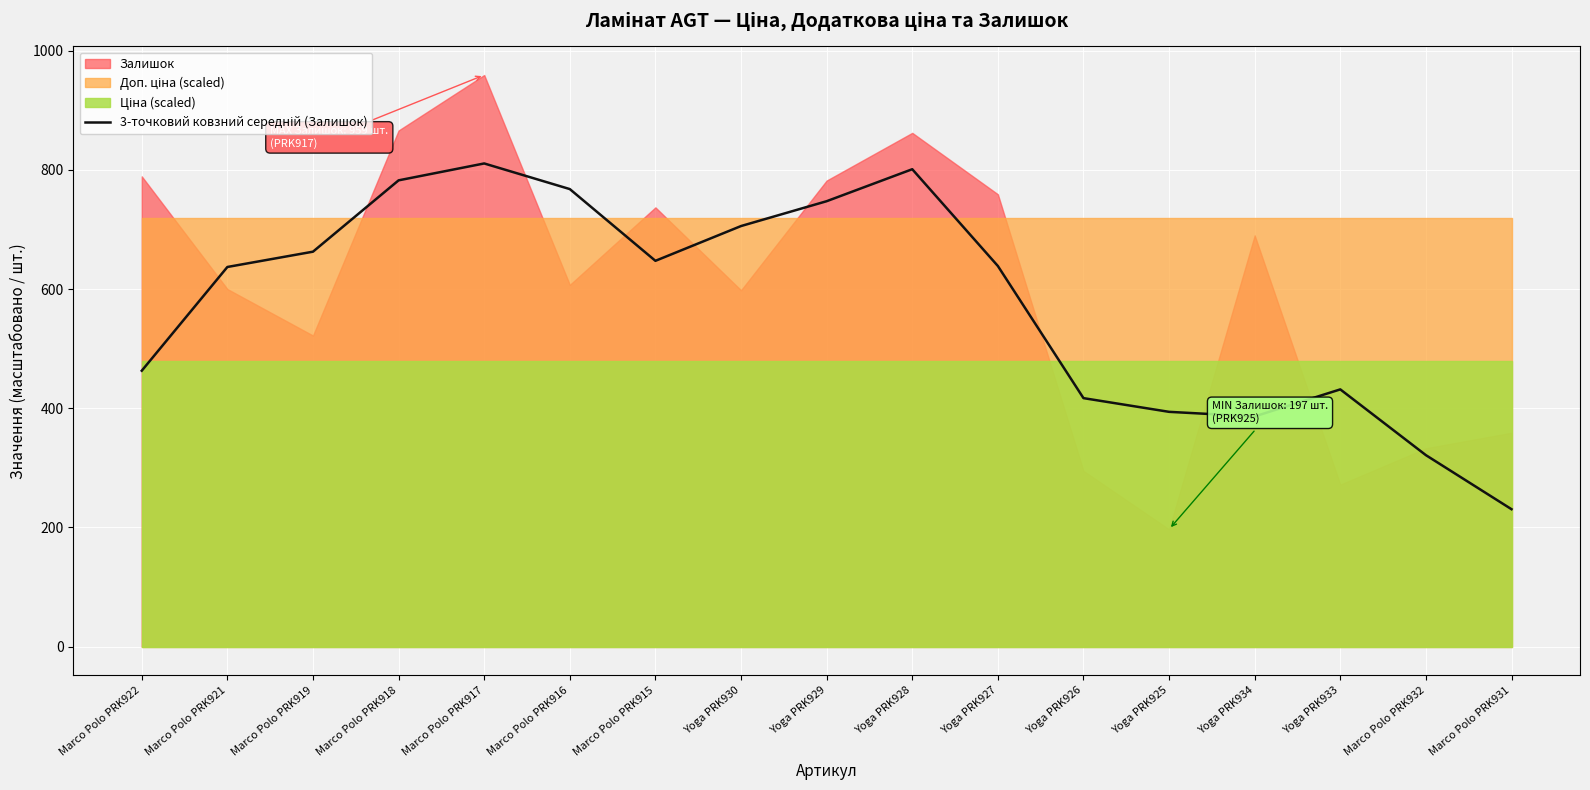

List the labels in order of value, smallest first.

Marco Polo PRK931, Marco Polo PRK932, Yoga PRK934, Yoga PRK925, Yoga PRK926, Yoga PRK933, Marco Polo PRK922, Marco Polo PRK921, Yoga PRK927, Marco Polo PRK915, Marco Polo PRK919, Yoga PRK930, Yoga PRK929, Marco Polo PRK916, Marco Polo PRK918, Yoga PRK928, Marco Polo PRK917